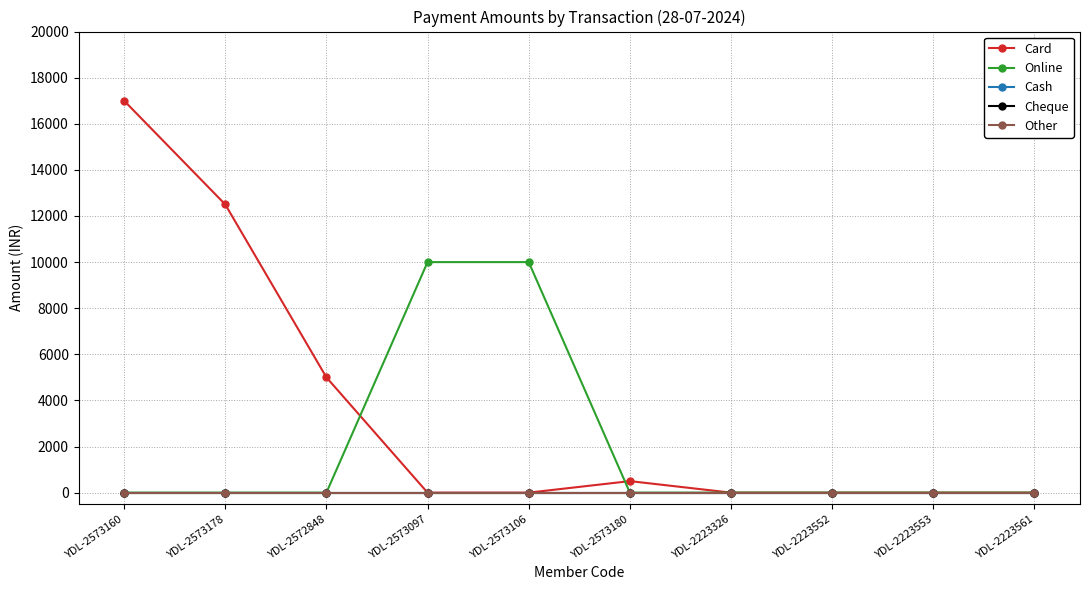

The value of Card at YDL-2223326 is 0. True or false?

True